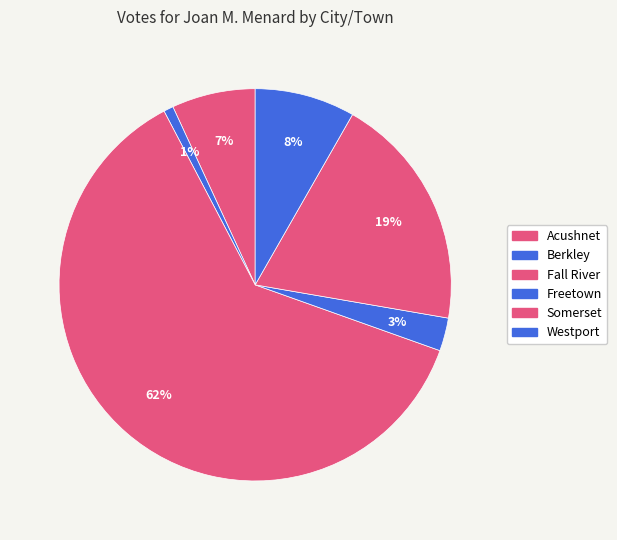

What is the smallest slice in the pie chart?

Berkley